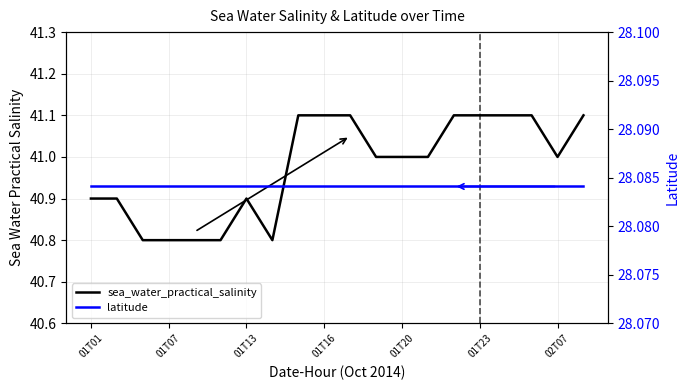

Which series changed the most between 01T16 and 8?

sea_water_practical_salinity